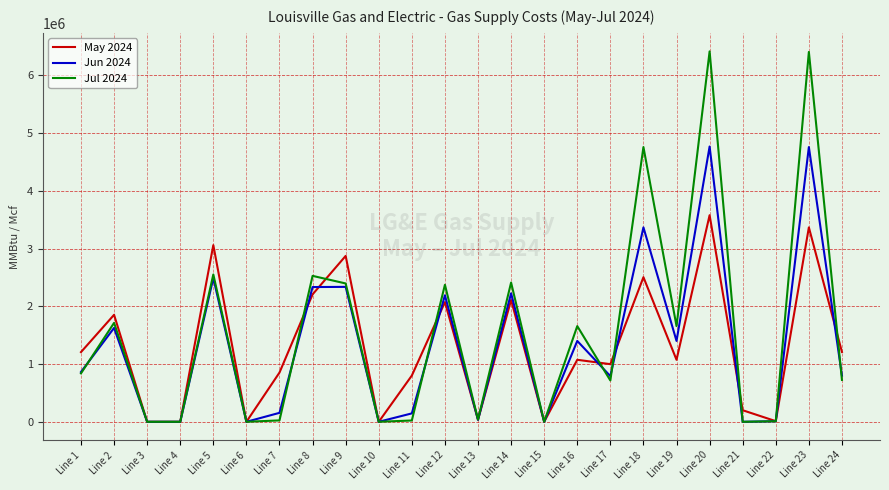

Does the chart have visible grid lines?

Yes